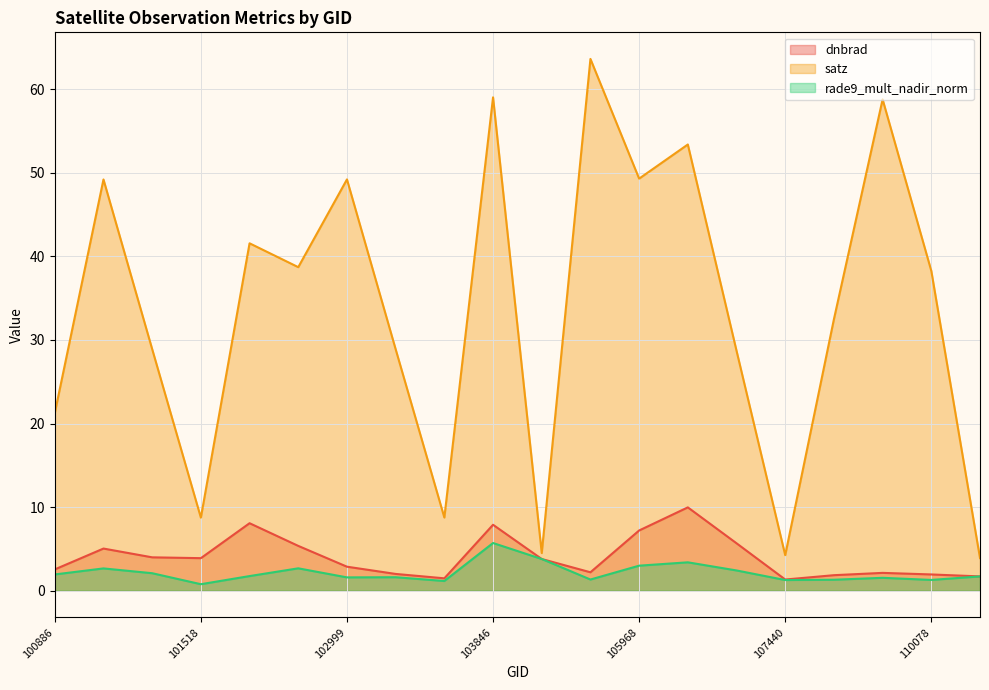

The dnbrad series shows 5.0 at 101013. True or false?

True